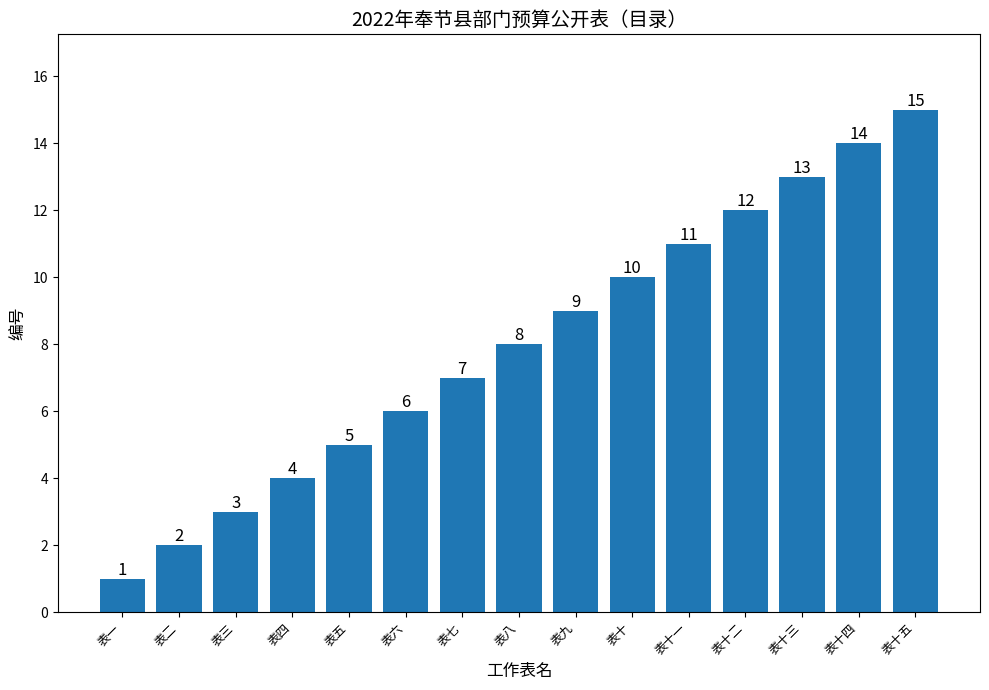

List the labels in order of value, smallest first.

表一, 表二, 表三, 表四, 表五, 表六, 表七, 表八, 表九, 表十, 表十一, 表十二, 表十三, 表十四, 表十五